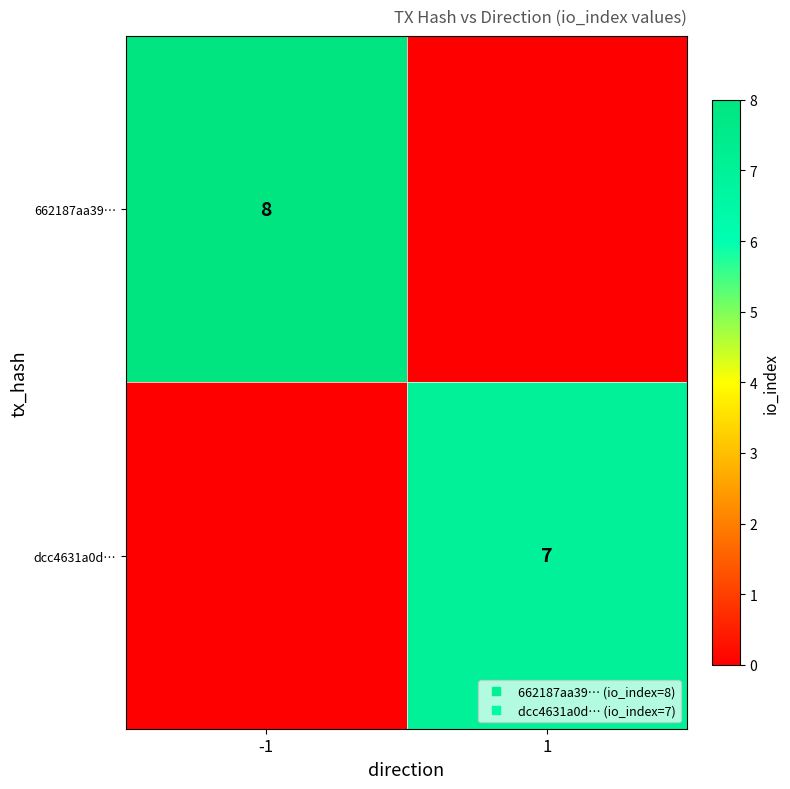

Which series has the largest range (max minus min)?

662187aa39…